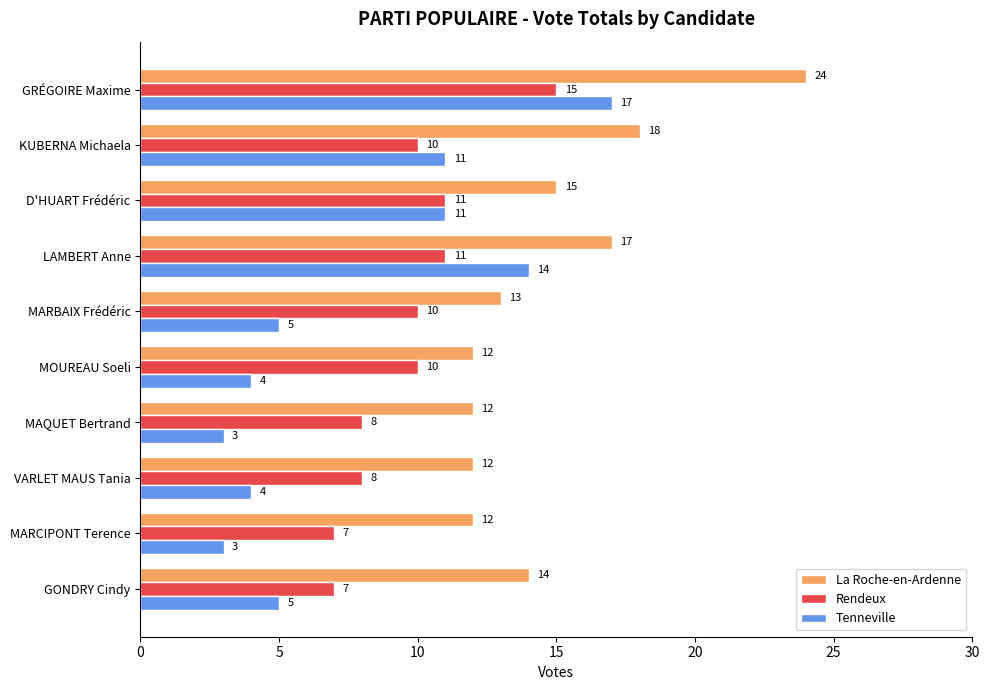

What is the greatest value displayed?

24